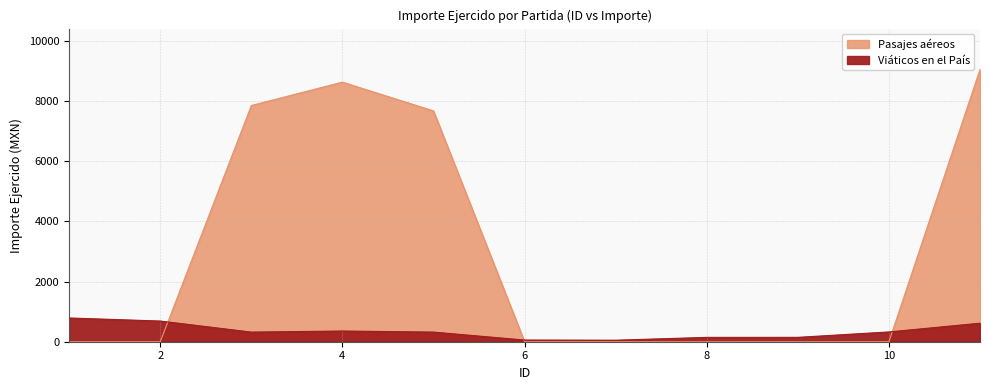

True or false: Pasajes aéreos has more than 2 interior local peaks.

False